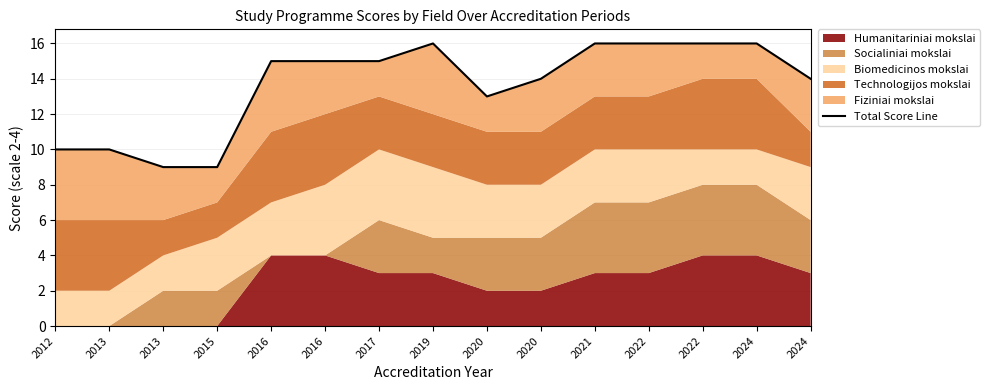

Which category has the highest value across all series?

2019